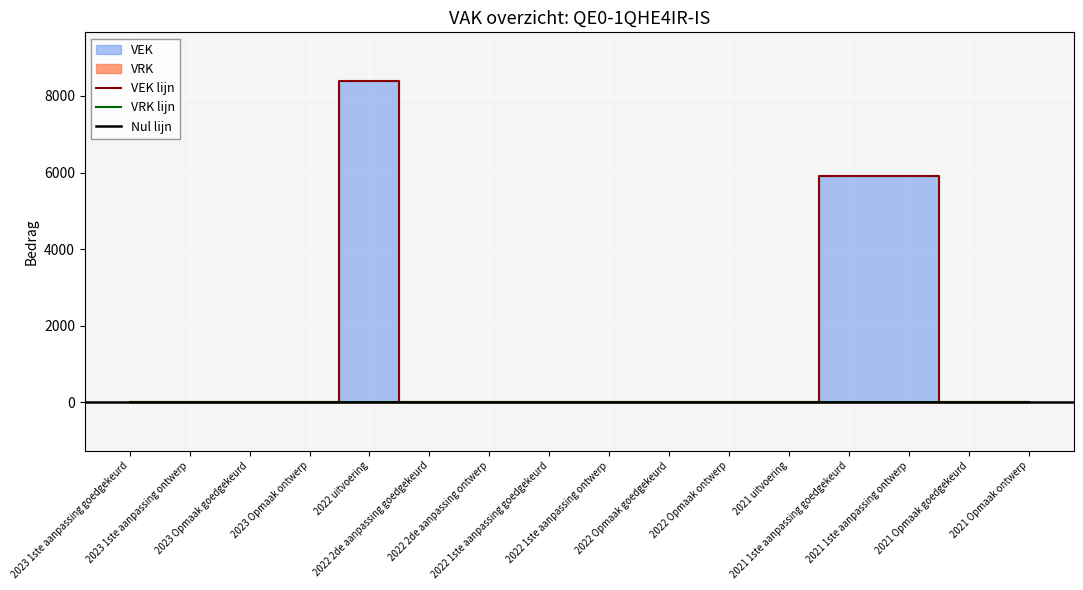

What is the label of the 9th point from the left?

2022 1ste aanpassing ontwerp